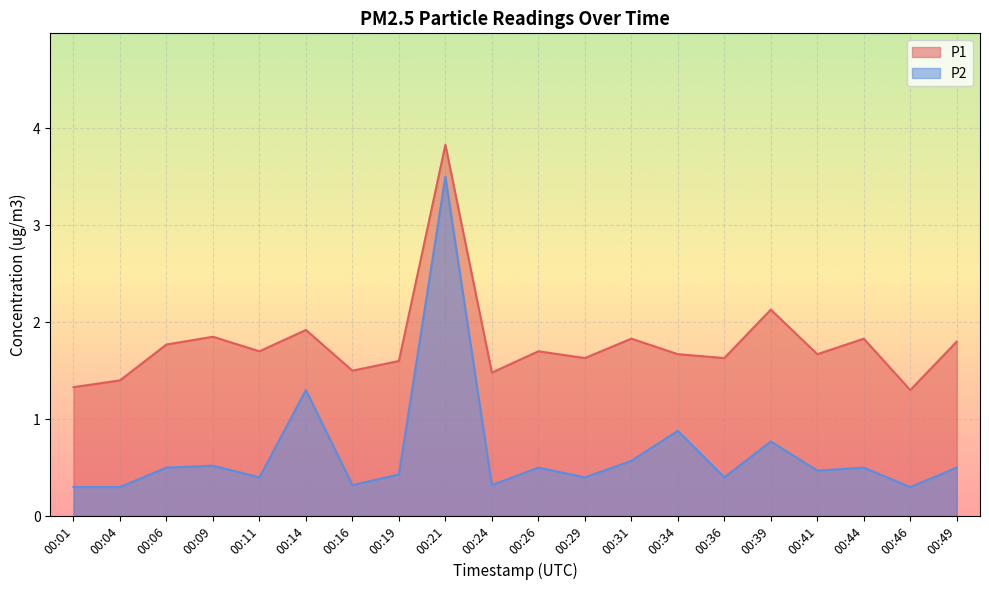

The P1 series shows 1.9 at 00:09. True or false?

True